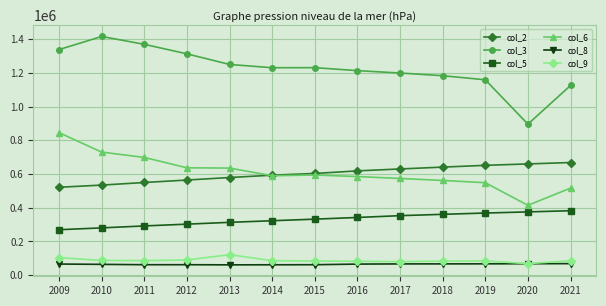

Between 2019 and 2020, which series saw the biggest shift?

col_3